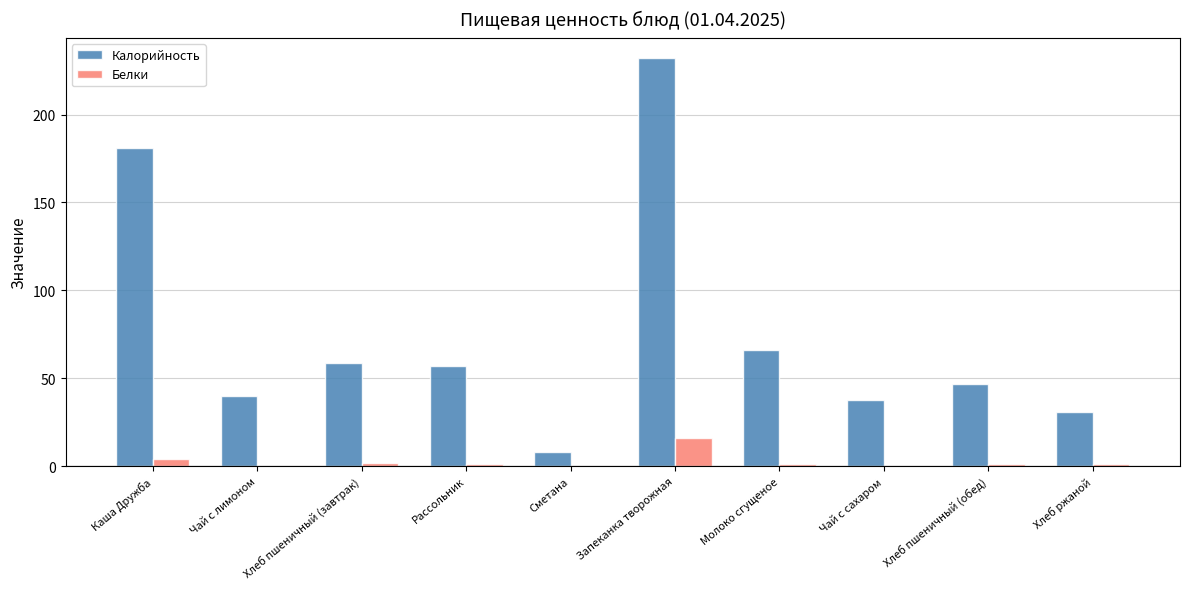

Which series changed the most between Сметана and Молоко сгущеное?

Калорийность